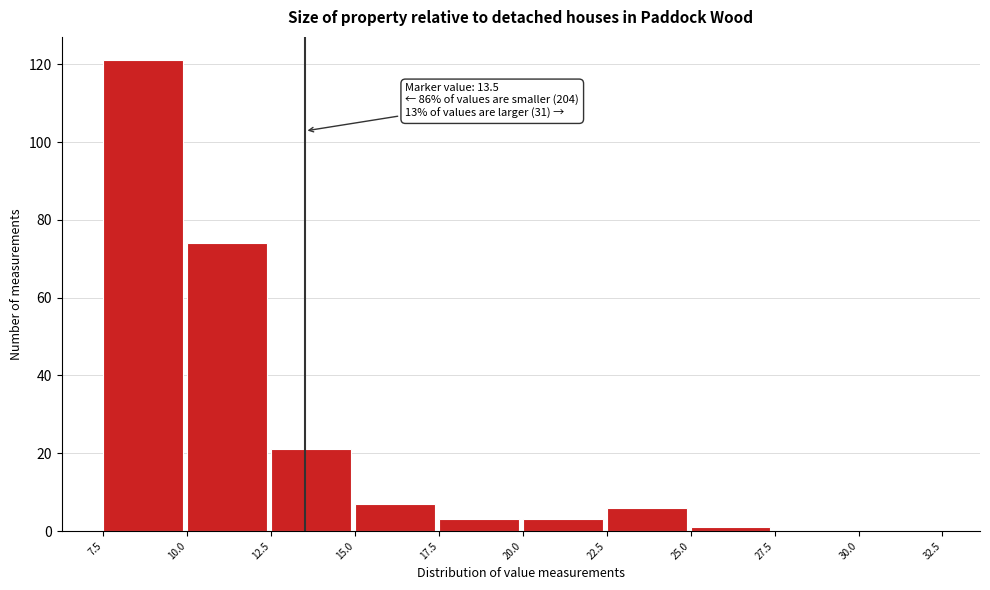

Over which range of the x-axis is the bar tallest?

7.5 to 10.0